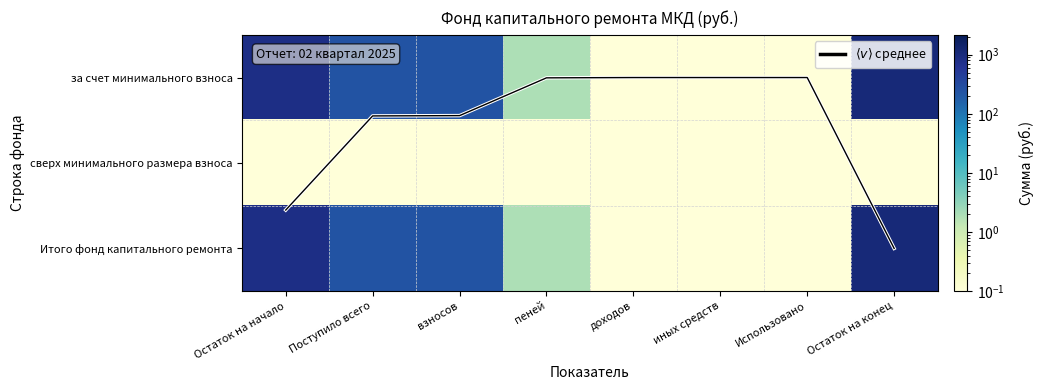

At which label is $\langle v \rangle$ mean closest to 0?

доходов